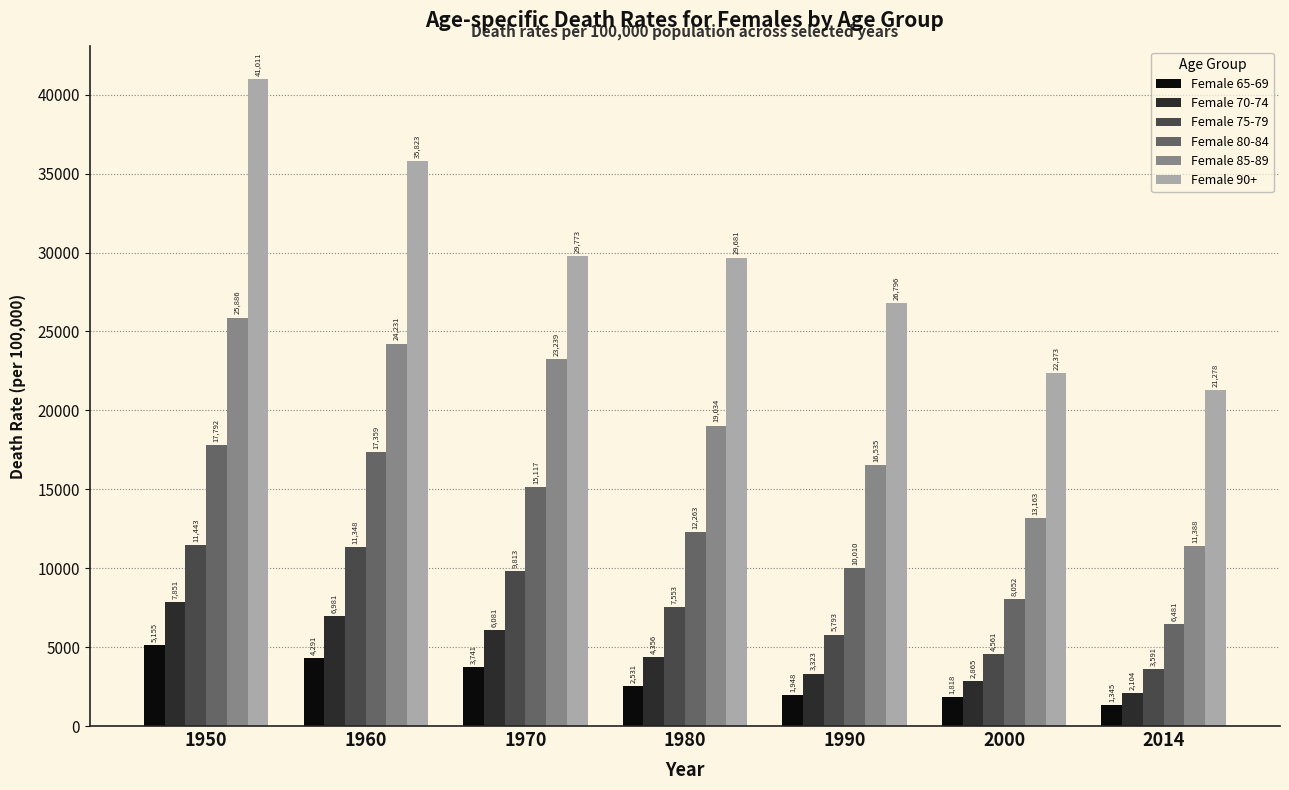

The Female 85-89 series shows 24231.7 at 1960. True or false?

True